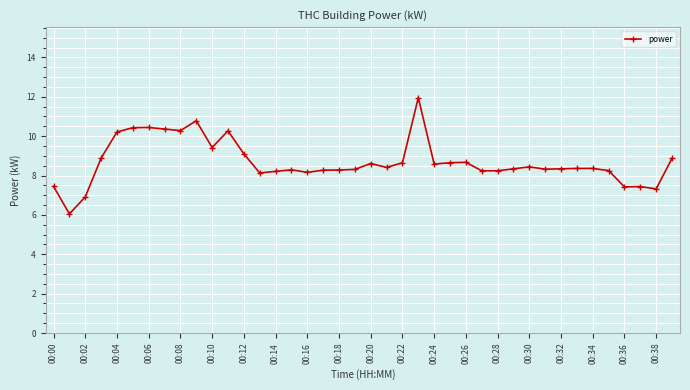

Does the chart have visible grid lines?

Yes